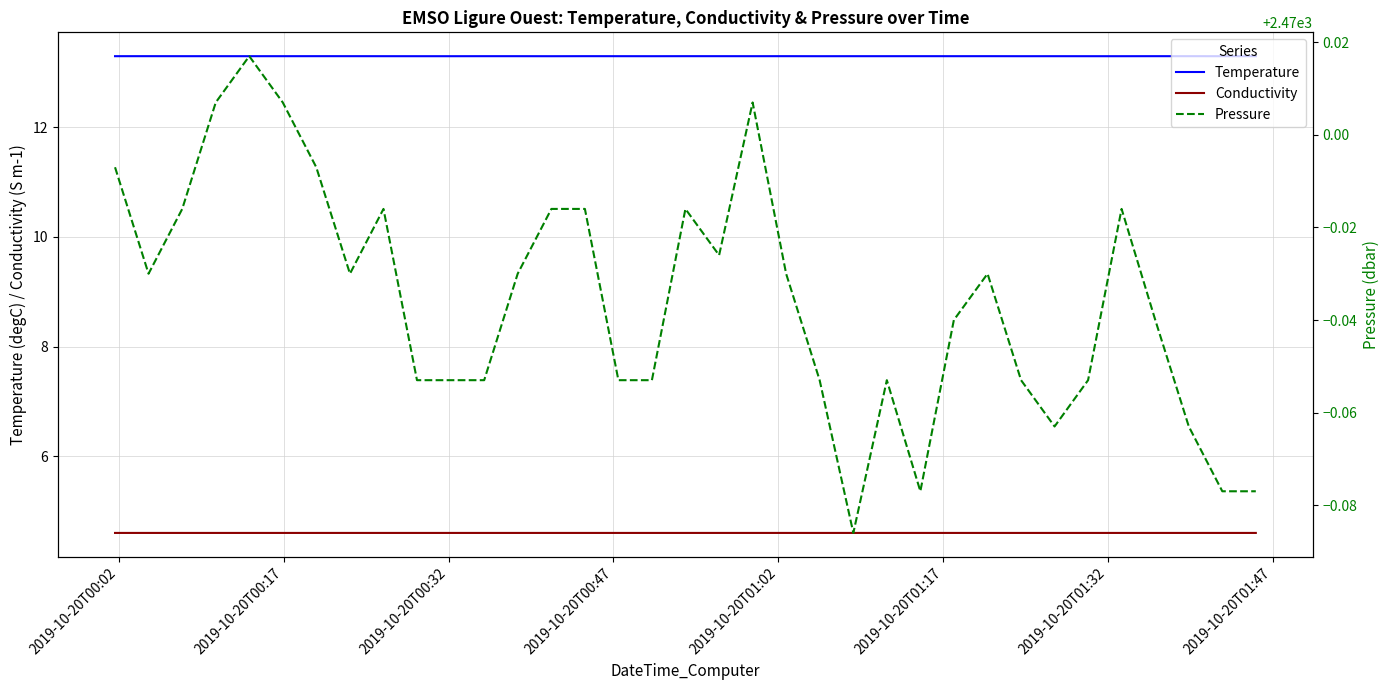

What is the highest value of the Conductivity series?

4.6